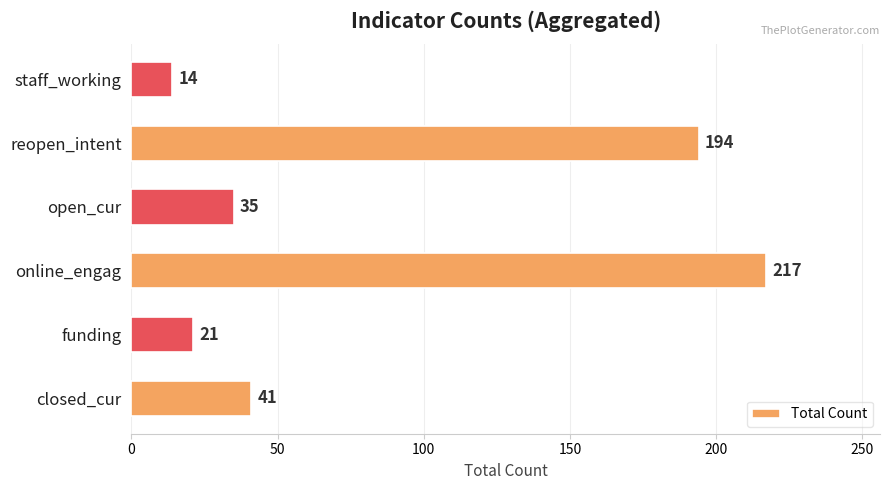

What is the greatest value displayed?

217